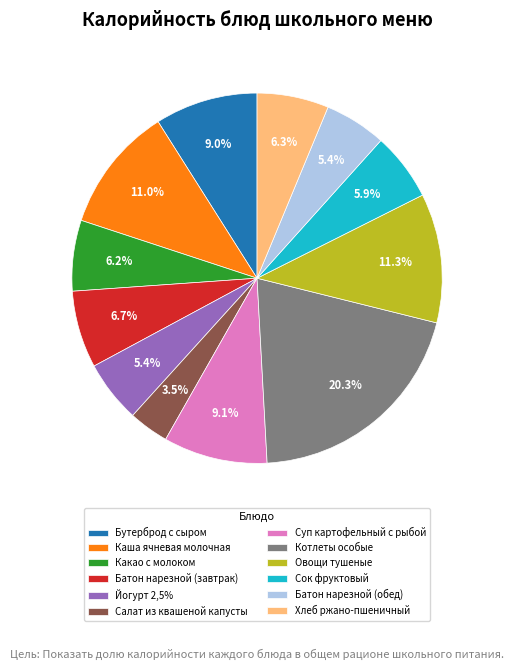

Approximately how many times larger is the value at Суп картофельный с рыбой compared to Йогурт 2,5%?

1.7